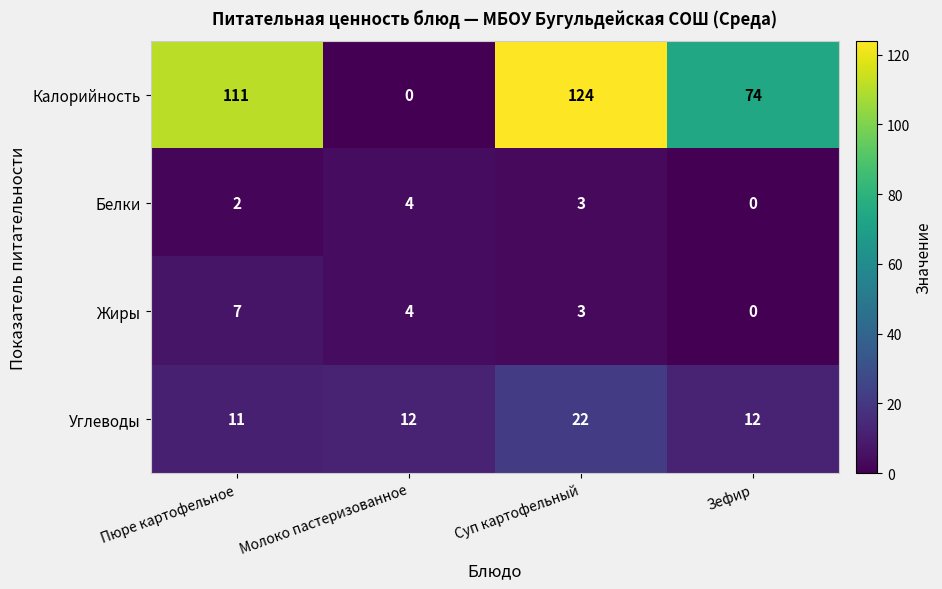

Is it true that Белки equals 0 at Зефир?

True